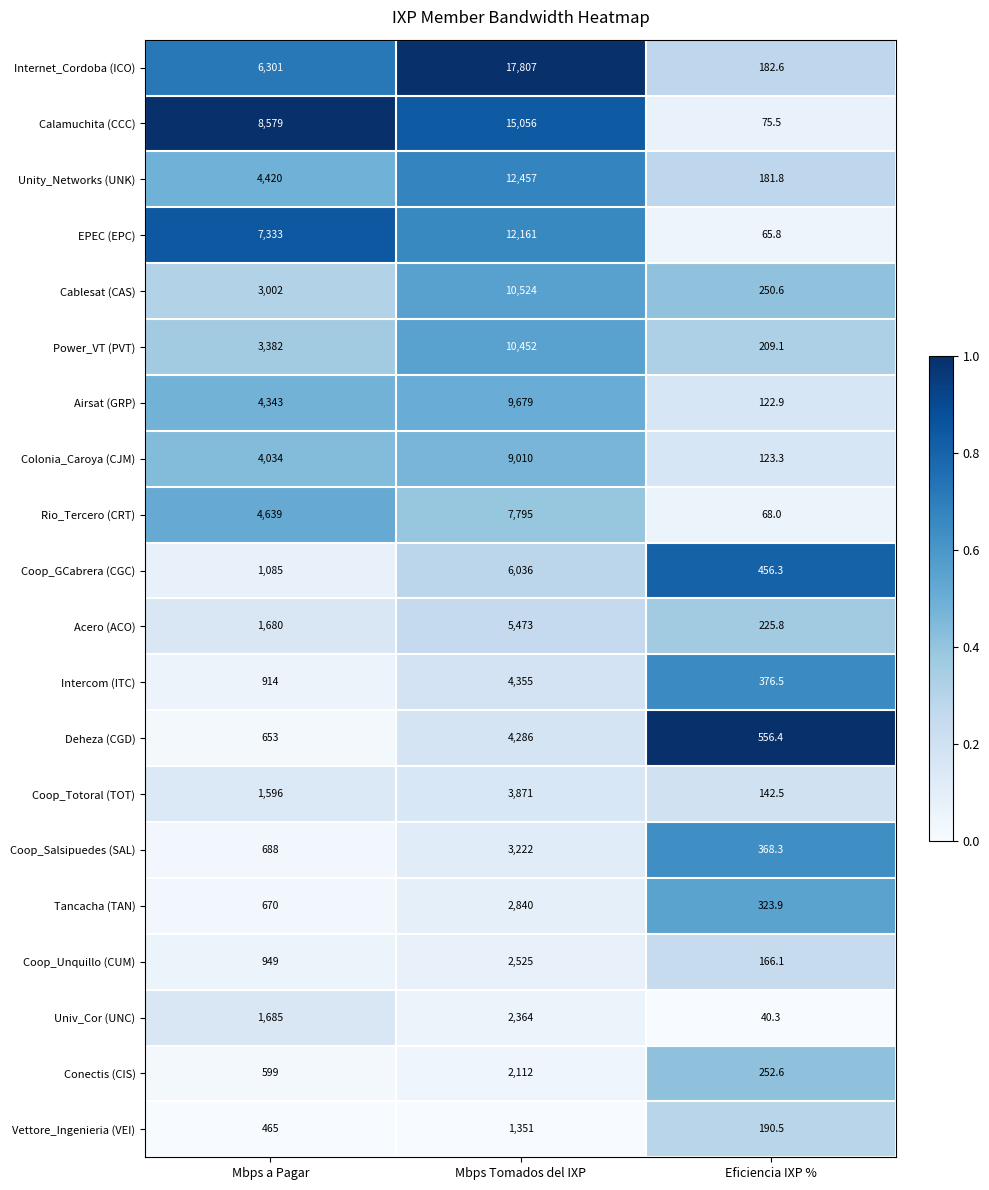

Which series has the widest spread of values?

Internet_Cordoba (ICO)